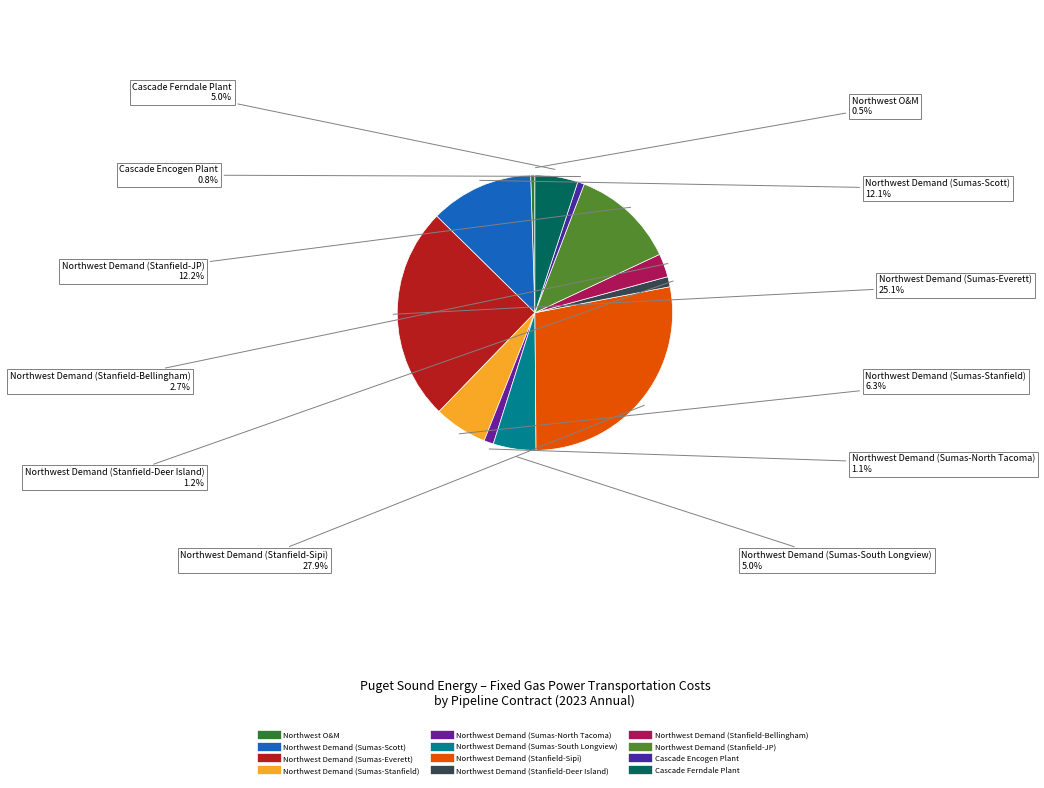

How much of the chart is everything except Northwest Demand (Sumas-Scott)?

87.9%